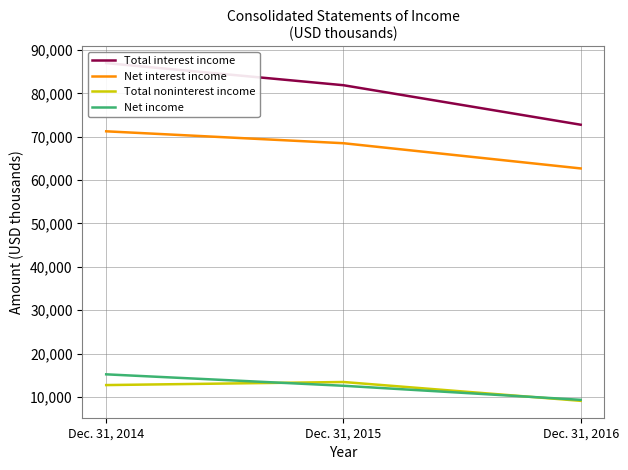

Does the chart have visible grid lines?

Yes